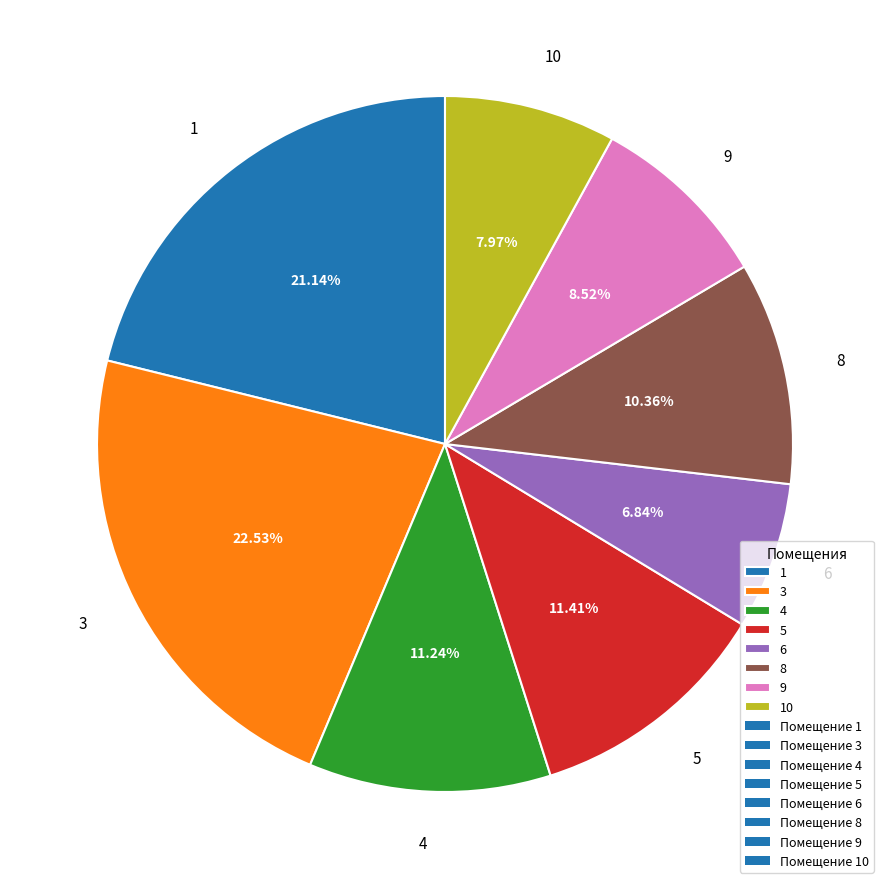

To the nearest percent, what is the difference between the 10 and 5 slice percentages?

3%